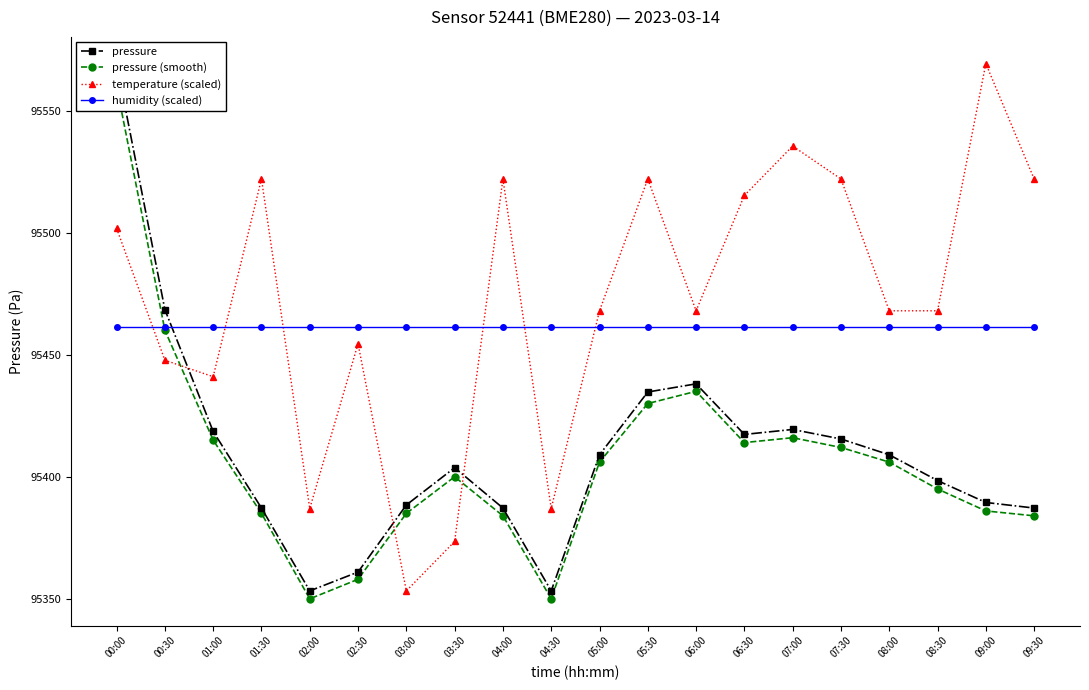

Which category has the highest value in the temperature (scaled) series?

09:00